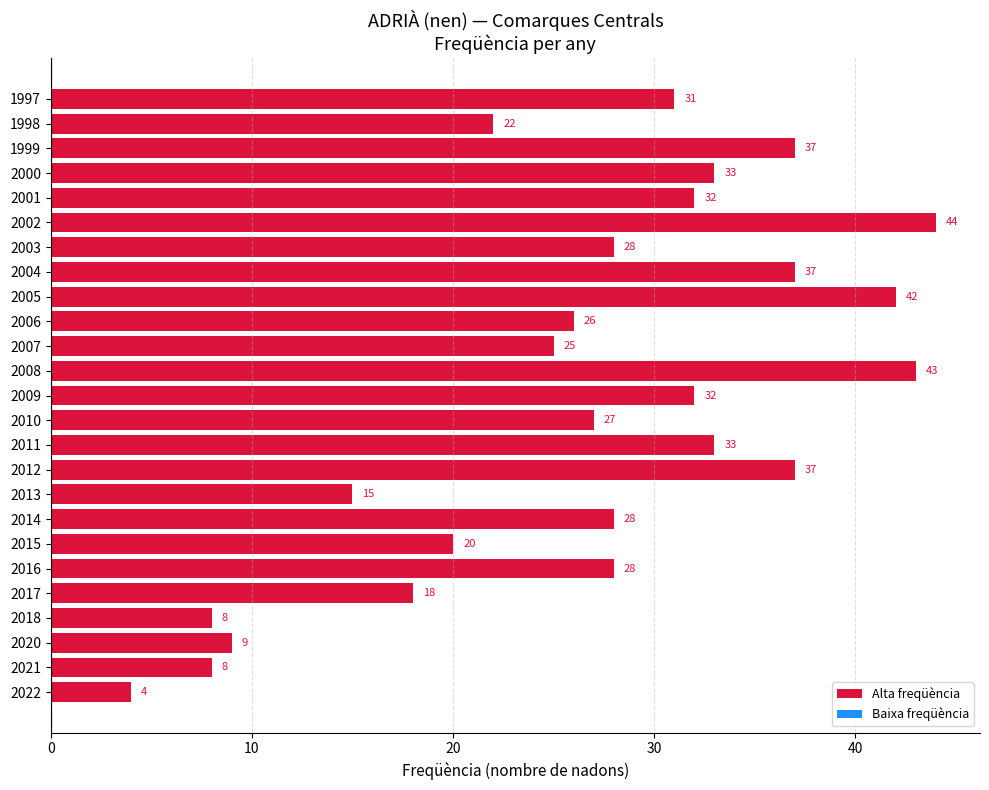

The chart shows a value of 18 at 2017. True or false?

True